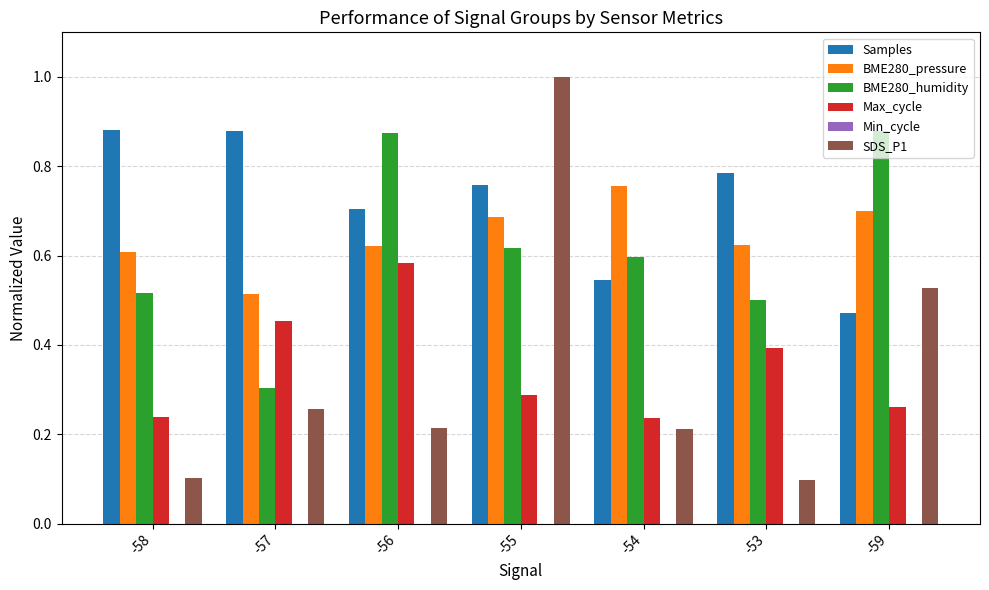

Is it true that SDS_P1 equals 1.7 at -55?

False